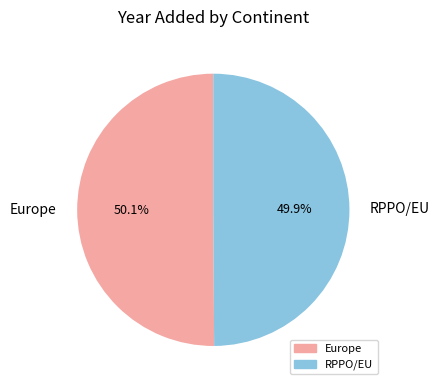

What percentage is NOT represented by RPPO/EU?

50.1%